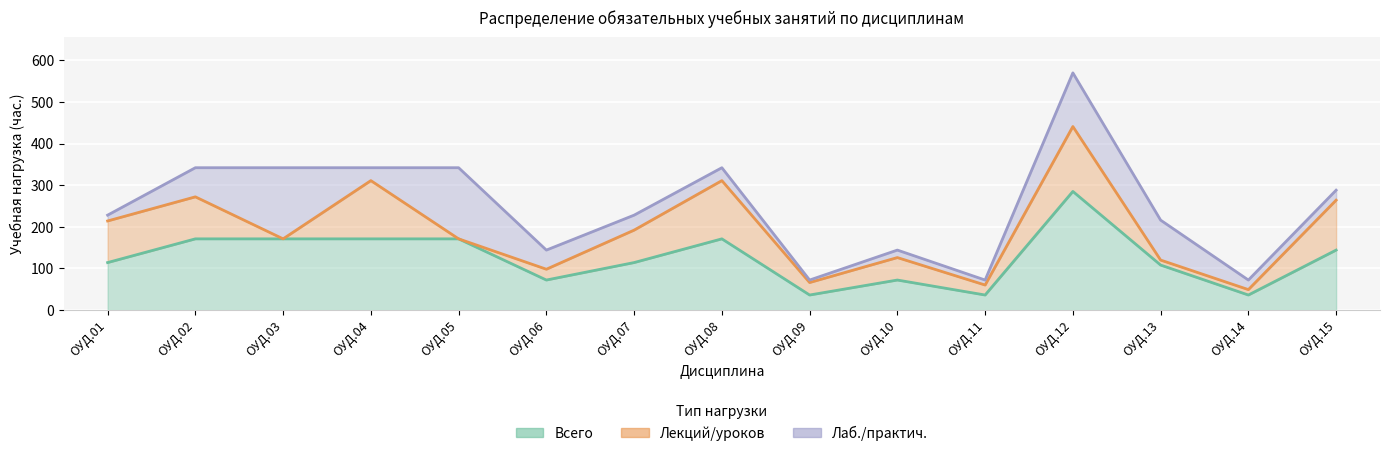

At which label does Лекций/уроков first exceed 54?

ОУД.01